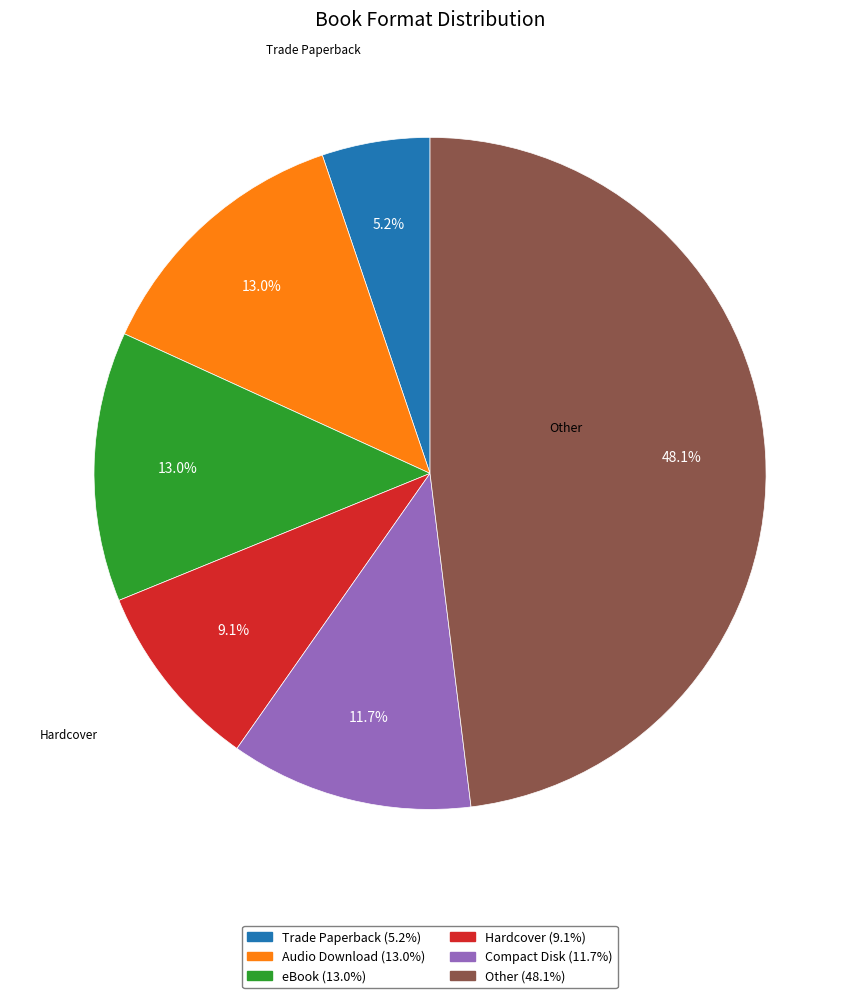

What is the largest slice in the pie chart?

Other